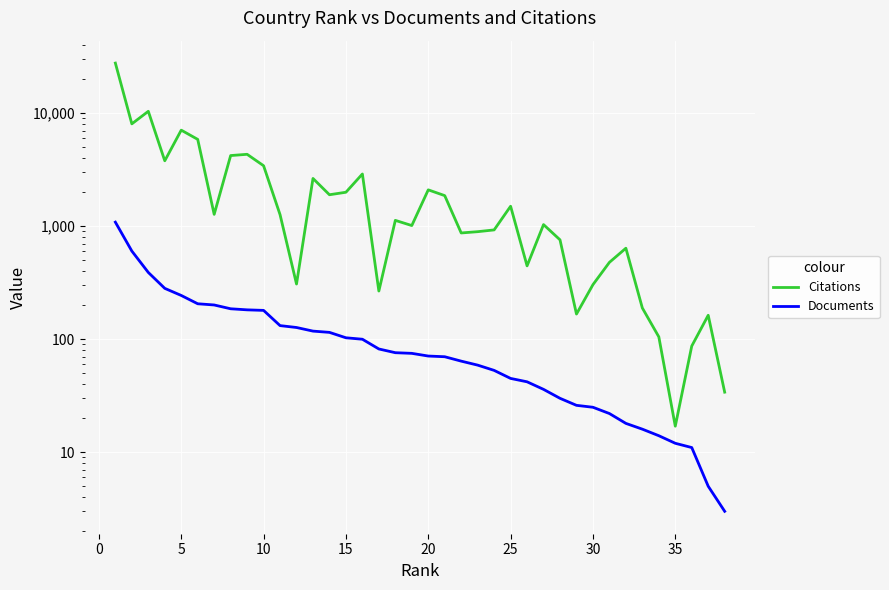

Which series has the widest spread of values?

Citations